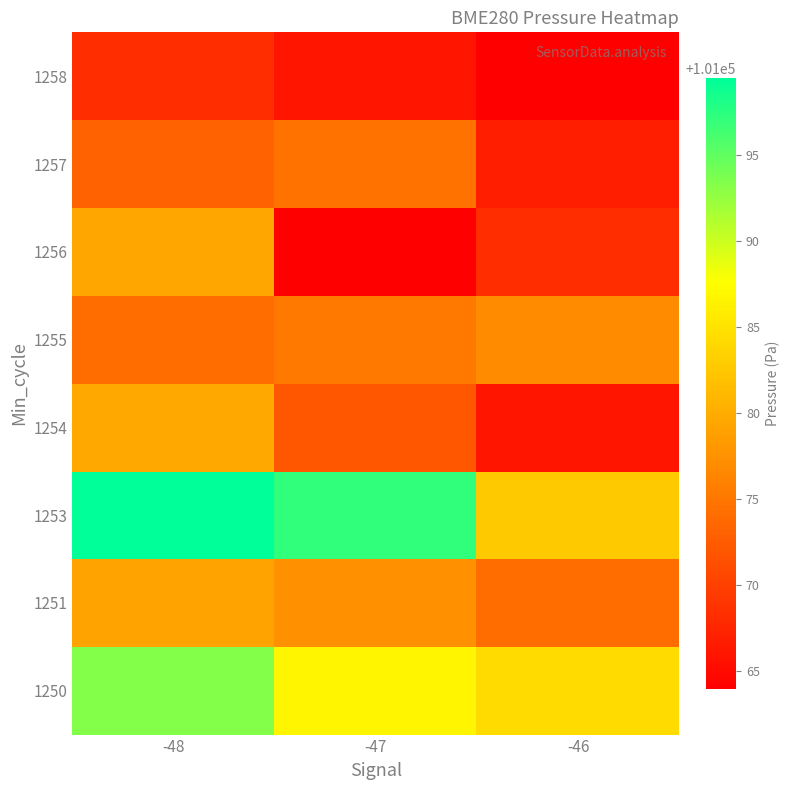

Reading left to right, extract all data points from this chart.

1250: -48=101093.3	-47=101086.7	-46=101084.3
1251: -48=101079.1	-47=101077.4	-46=101074.1
1253: -48=101099.4	-47=101097.2	-46=101082.6
1254: -48=101079.7	-47=101072.1	-46=101065.9
1255: -48=101074.2	-47=101075.1	-46=101076.9
1256: -48=101079.4	-47=101063.9	-46=101068.2
1257: -48=101073.2	-47=101074.6	-46=101066.9
1258: -48=101068.2	-47=101065.9	-46=101063.9